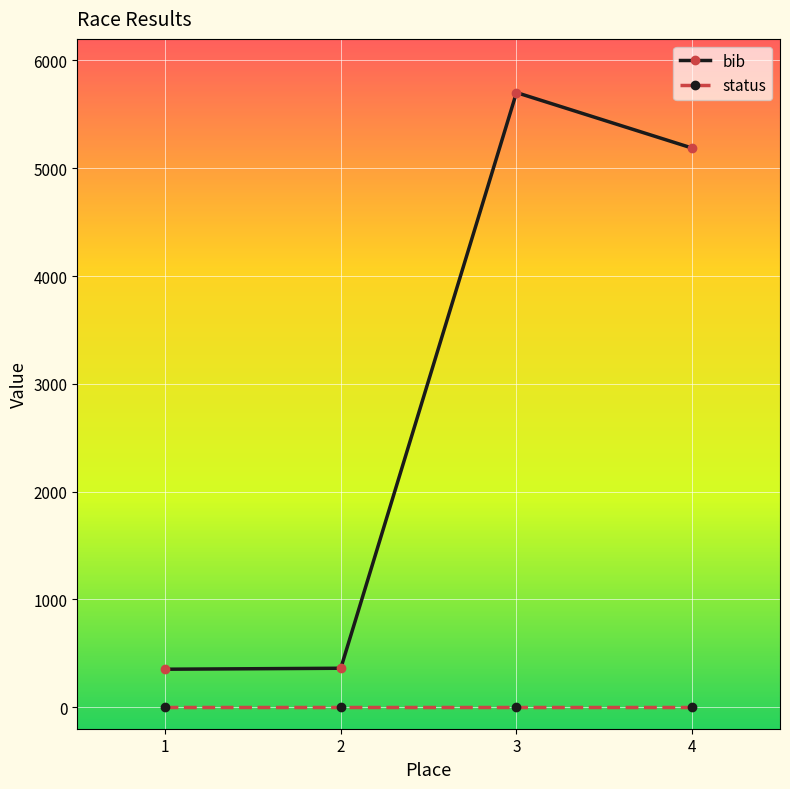

What is the maximum value for bib?

5702